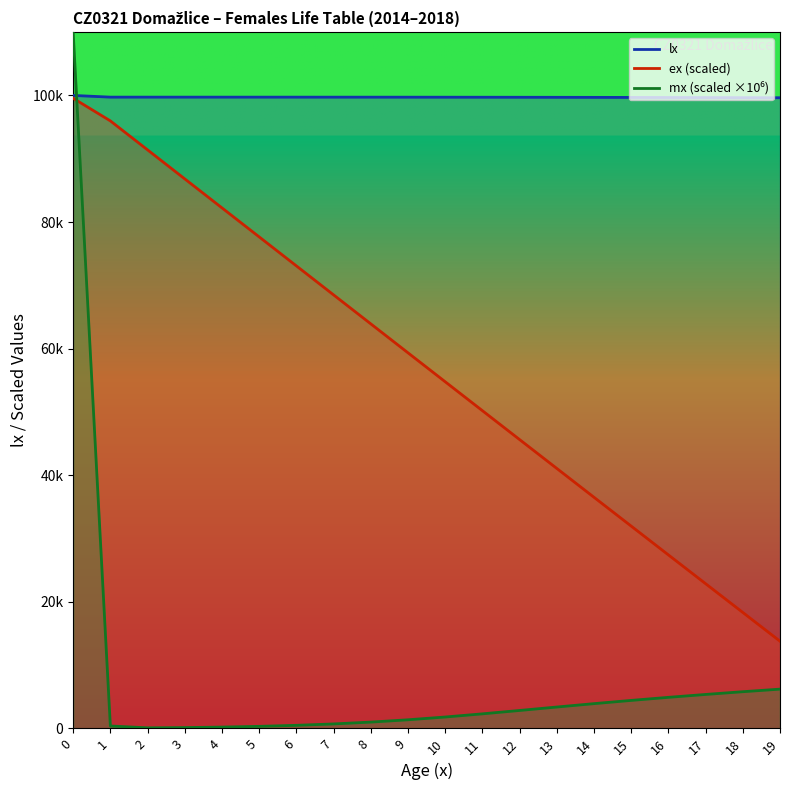

Which has a higher value, 10 or 3?

3